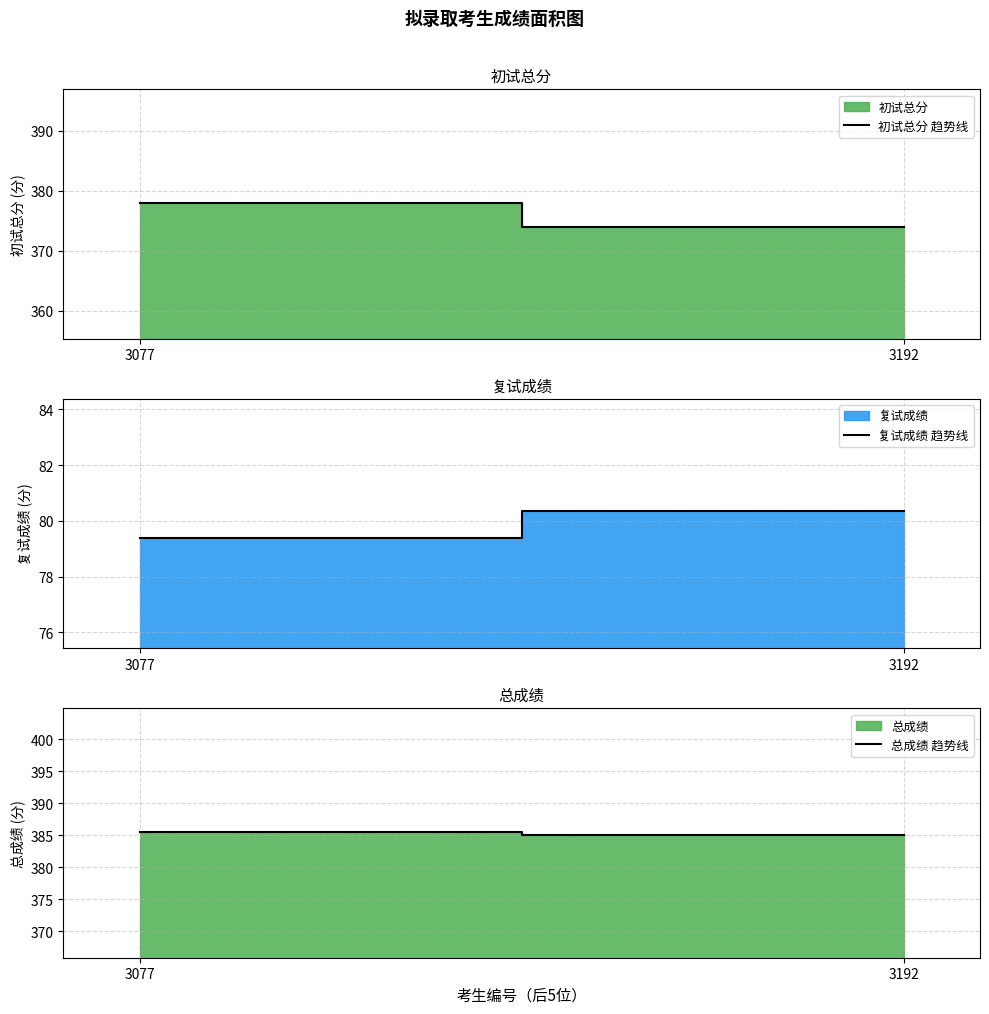

Which has a higher value, 3077 or 3192?

3077